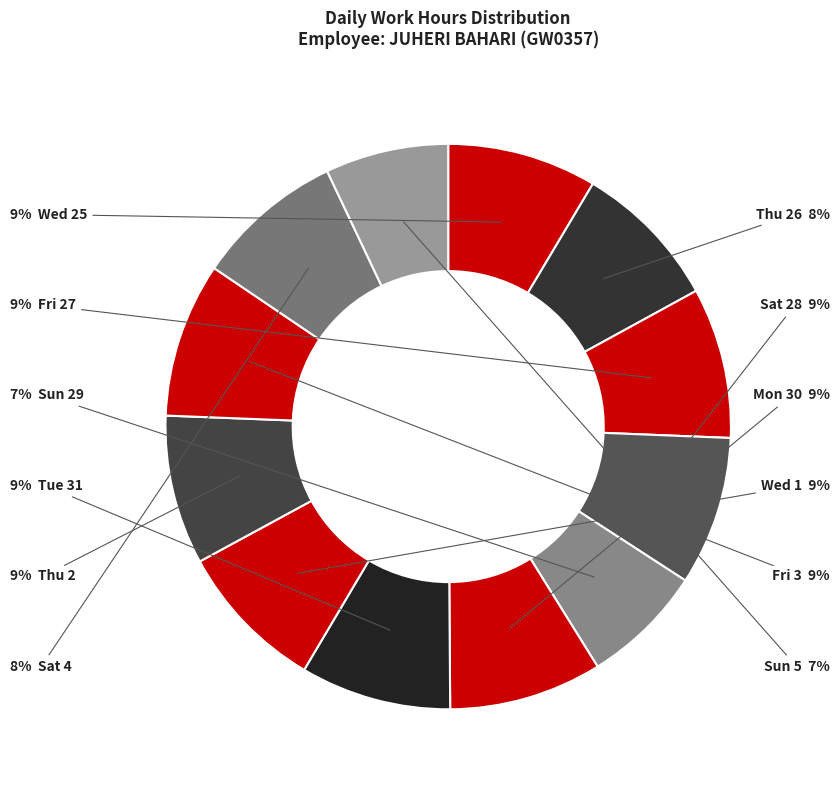

Count the number of slices in the pie.

12